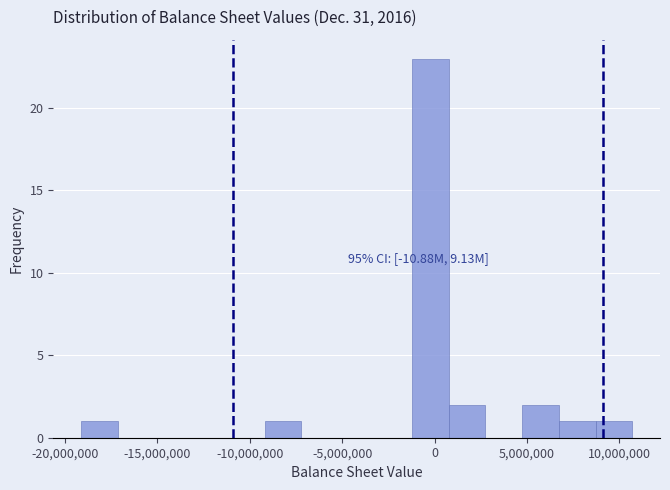

Read against the x-axis, roughly where is the centre of the tallest bar?

0